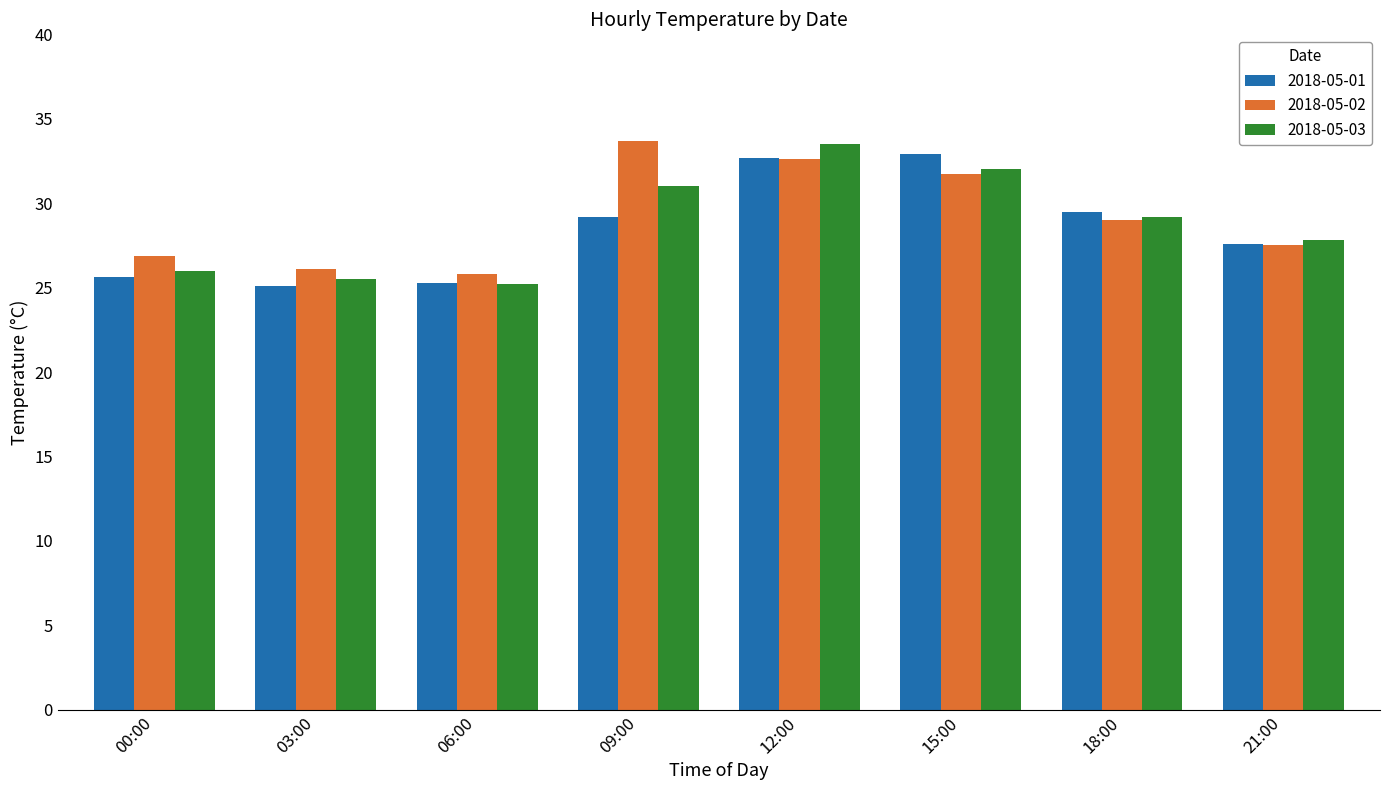

What is the highest value of the 2018-05-01 series?

32.9